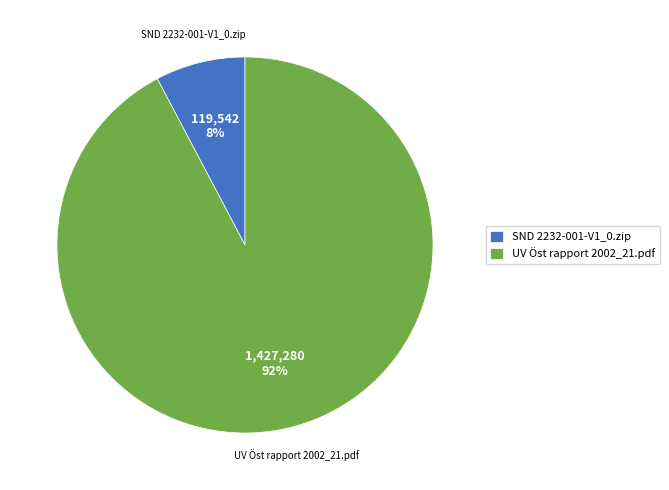

Do UV Öst rapport 2002_21.pdf and SND 2232-001-V1_0.zip together represent more than half of the pie?

Yes